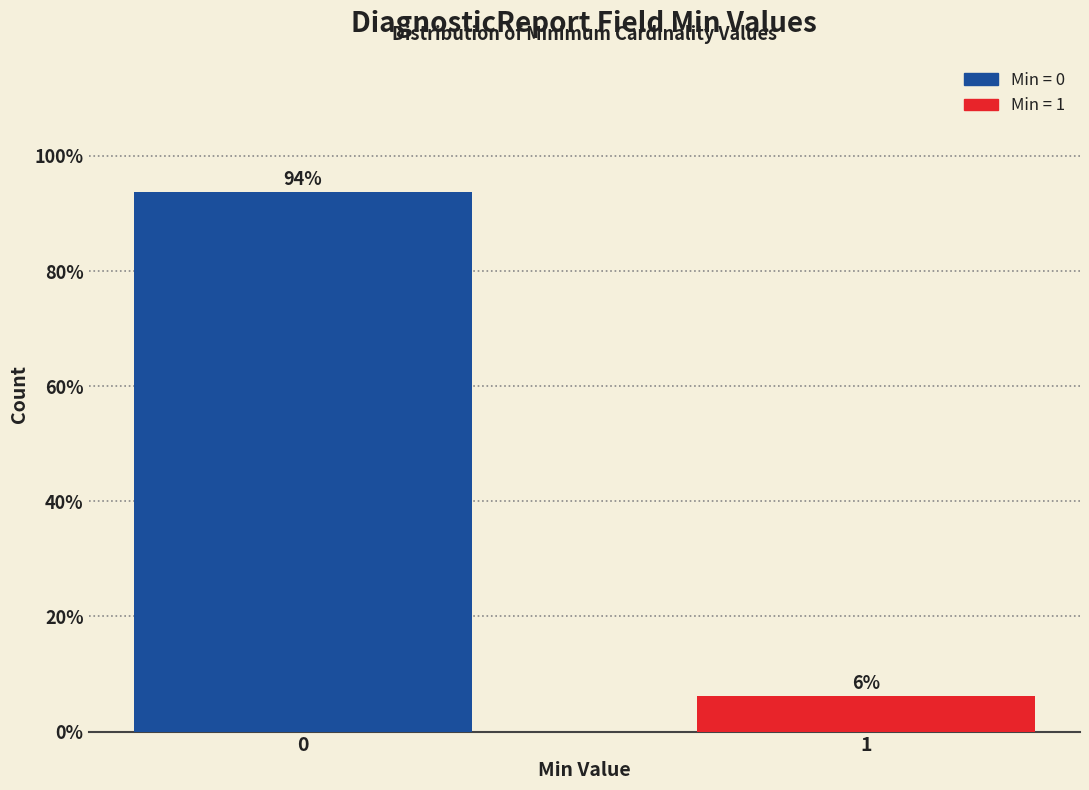

What is the greatest value displayed?

93.8